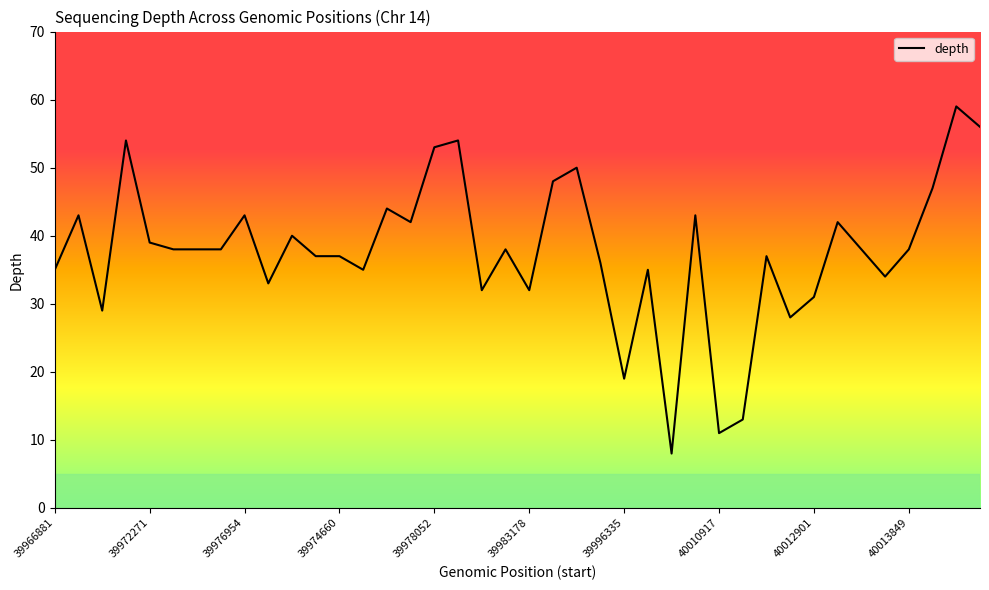

Reading left to right, what are all the values shown in this chart?

35	43	29	54	39	38	38	38	43	33	40	37	37	35	44	42	53	54	32	38	32	48	50	36	19	35	8	43	11	13	37	28	31	42	38	34	38	47	59	56